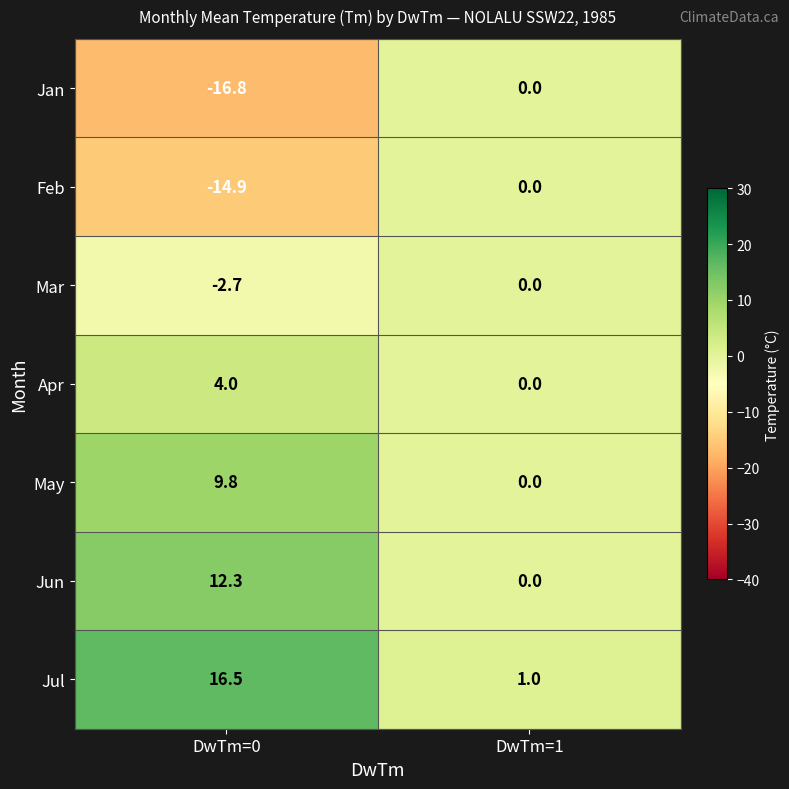

Which category has the highest value across all series?

DwTm=0